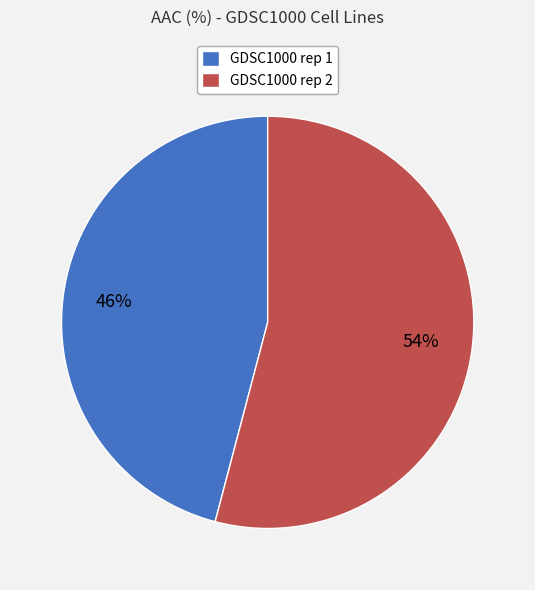

Is the sum of GDSC1000 rep 2 and GDSC1000 rep 1 greater than half?

Yes